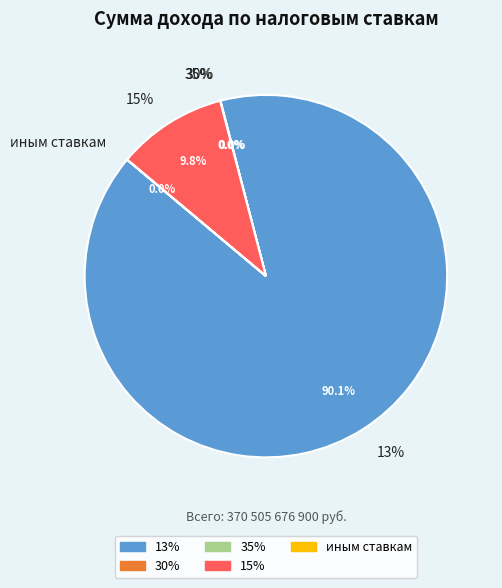

Count the number of slices in the pie.

5